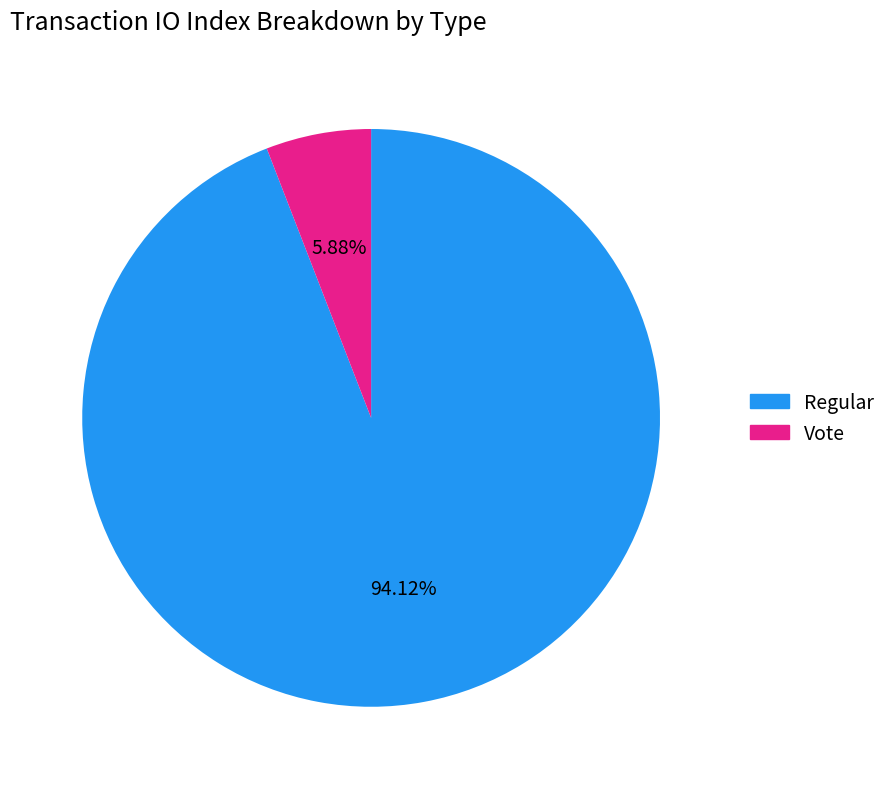

What is the ratio of the value at Regular to the value at Vote?

16.0